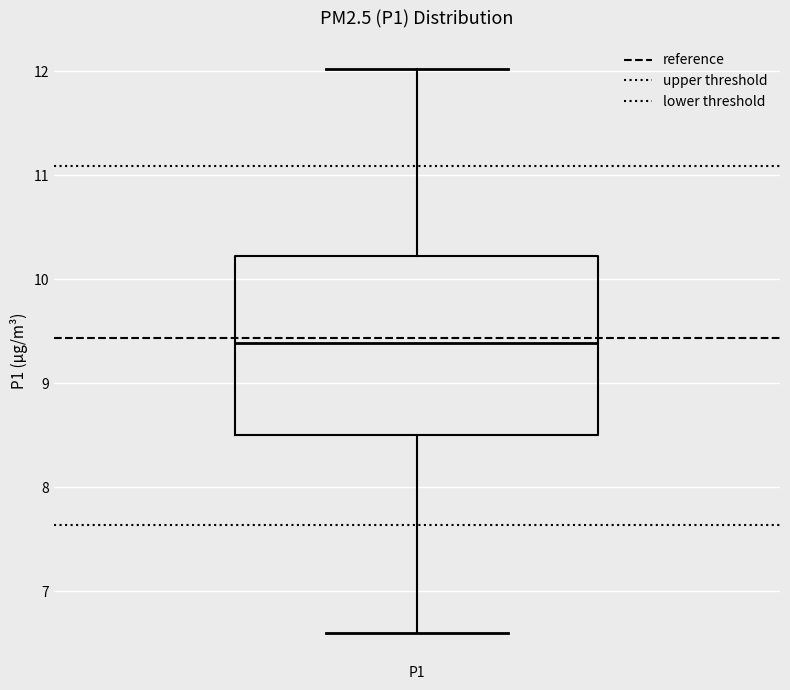

Transcribe this box plot: give where the median line is, the range the box spans, and where the two whiskers end, as read against the y-axis. The values are not printed on the chart, so give them approximately, as read against the axis.

median 9.4, box 8.5 to 10.2, whiskers 6.6 to 12.0